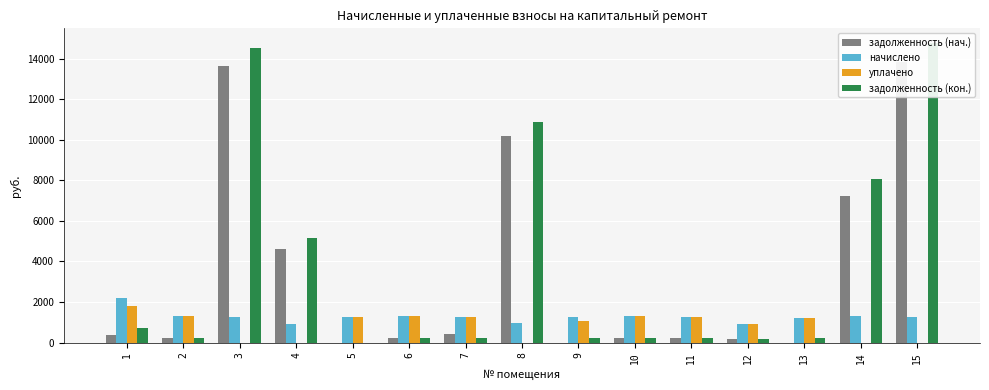

What is the highest value of the задолженность (нач.) series?

13850.3